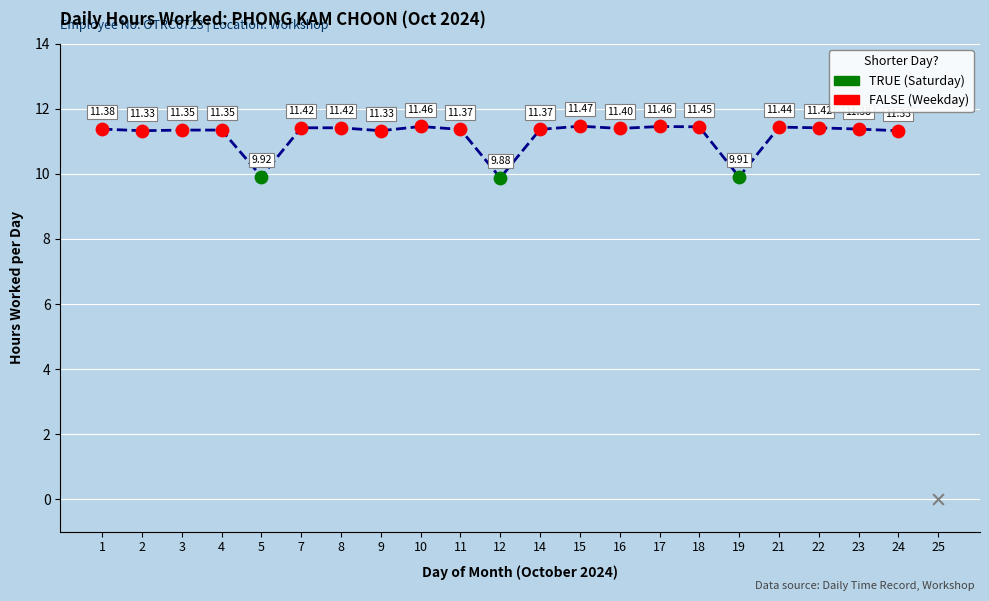

Approximately how many times larger is the value at 1 compared to 21?

1.0